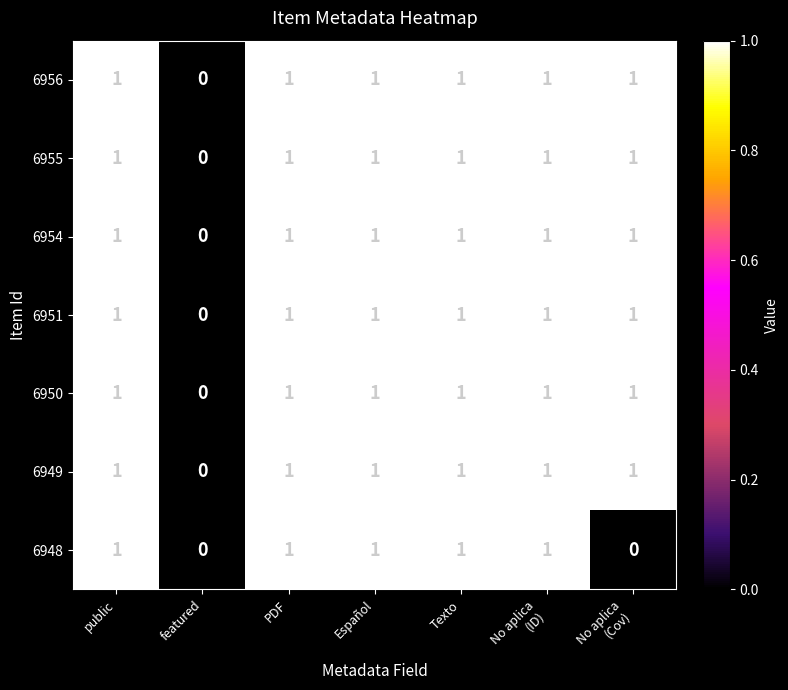

What is the total value across all series at Texto?

7